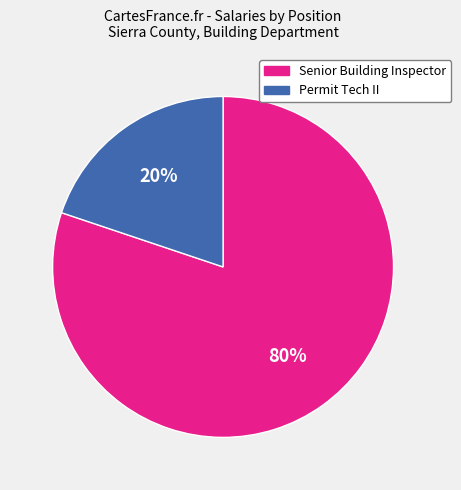

What percentage is the Senior Building Inspector slice, to the nearest percent?

80%